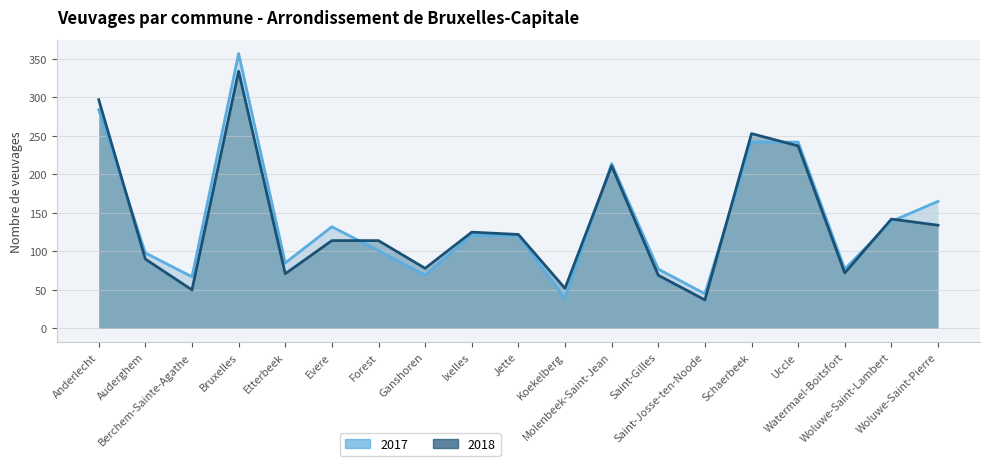

Rank the categories by 2018 value from lowest to highest.

Saint-Josse-ten-Noode, Berchem-Sainte-Agathe, Koekelberg, Saint-Gilles, Etterbeek, Watermael-Boitsfort, Ganshoren, Auderghem, Evere, Forest, Jette, Ixelles, Woluwe-Saint-Pierre, Woluwe-Saint-Lambert, Molenbeek-Saint-Jean, Uccle, Schaerbeek, Anderlecht, Bruxelles